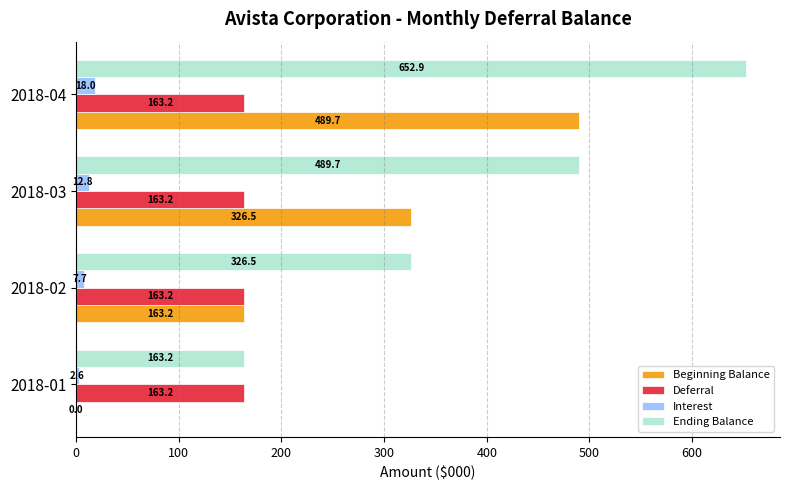

Read the Ending Balance value at 2018-03.

489.7